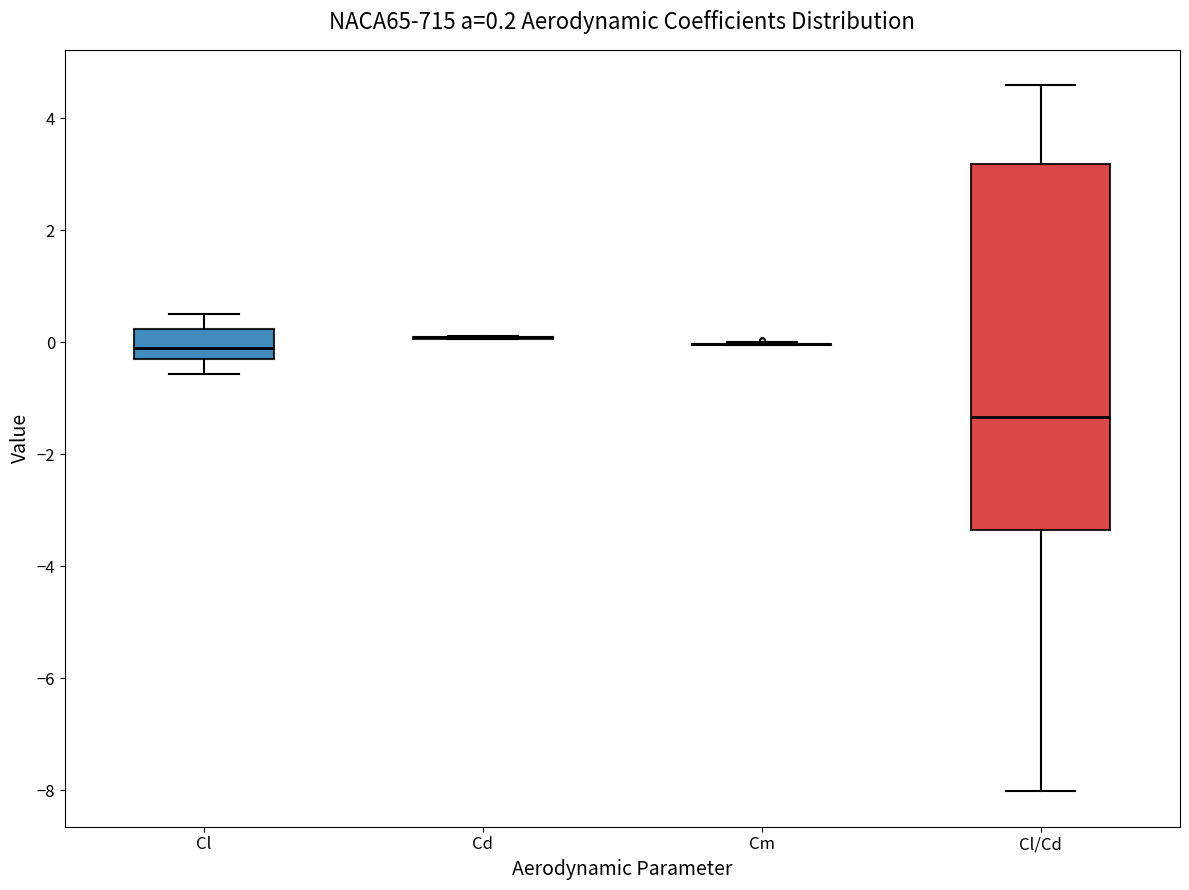

Comparing the boxes themselves (not the whiskers), which one is the tallest?

Cl/Cd